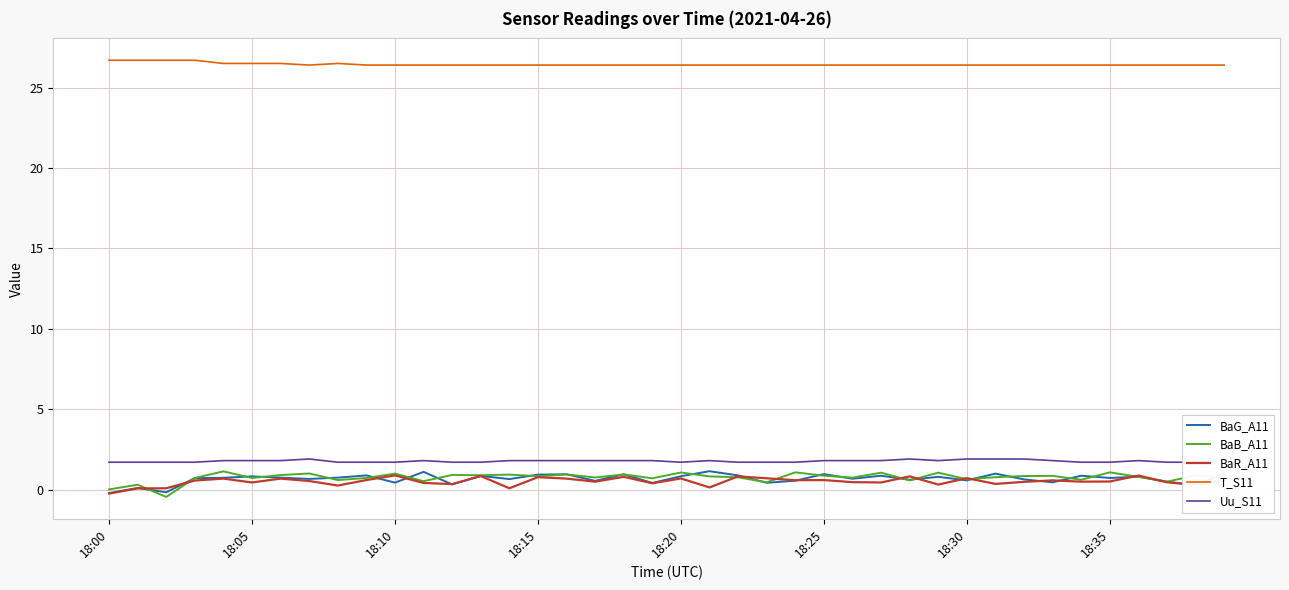

Rank the series by their maximum value, from lowest to highest.

BaR_A11, BaB_A11, BaG_A11, Uu_S11, T_S11